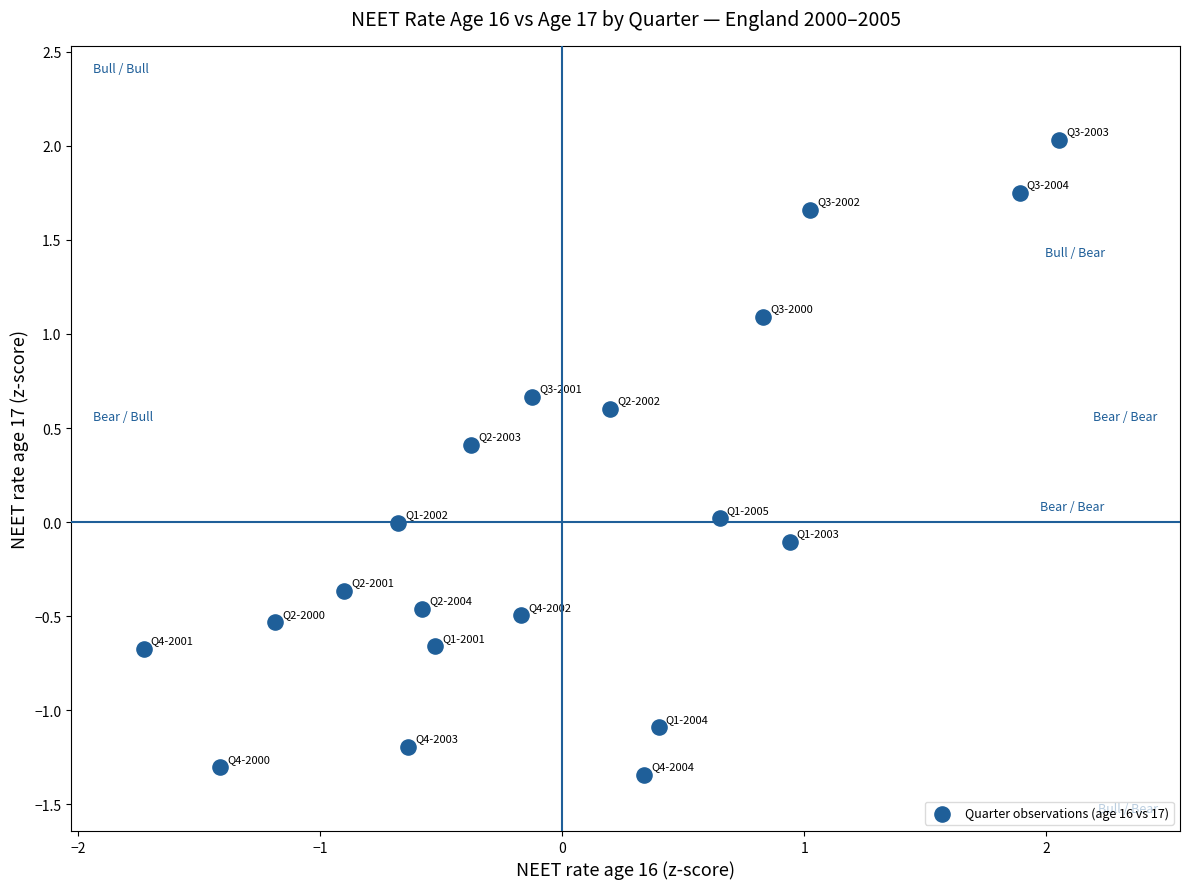

What is the range of Y values (max minus min)?

3.4